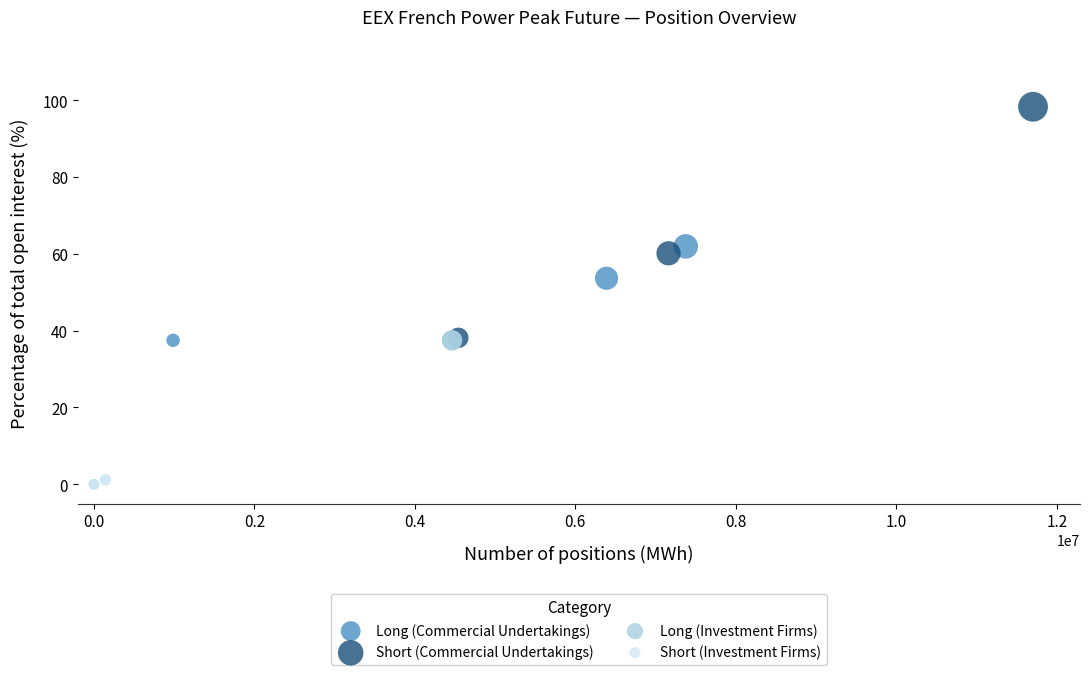

Which series has the largest Y range (max minus min)?

Short (Commercial Undertakings)